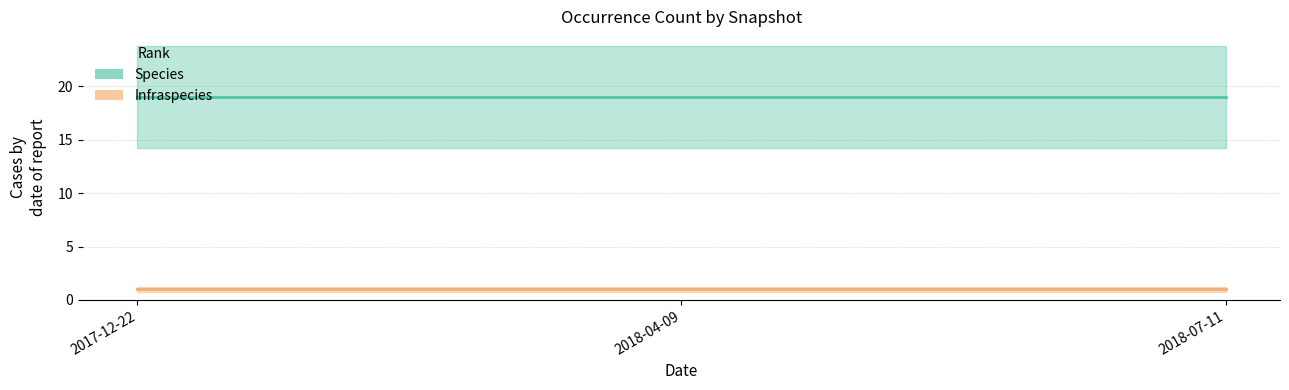

The Infraspecies series shows 1 at 2018-04-09. True or false?

True